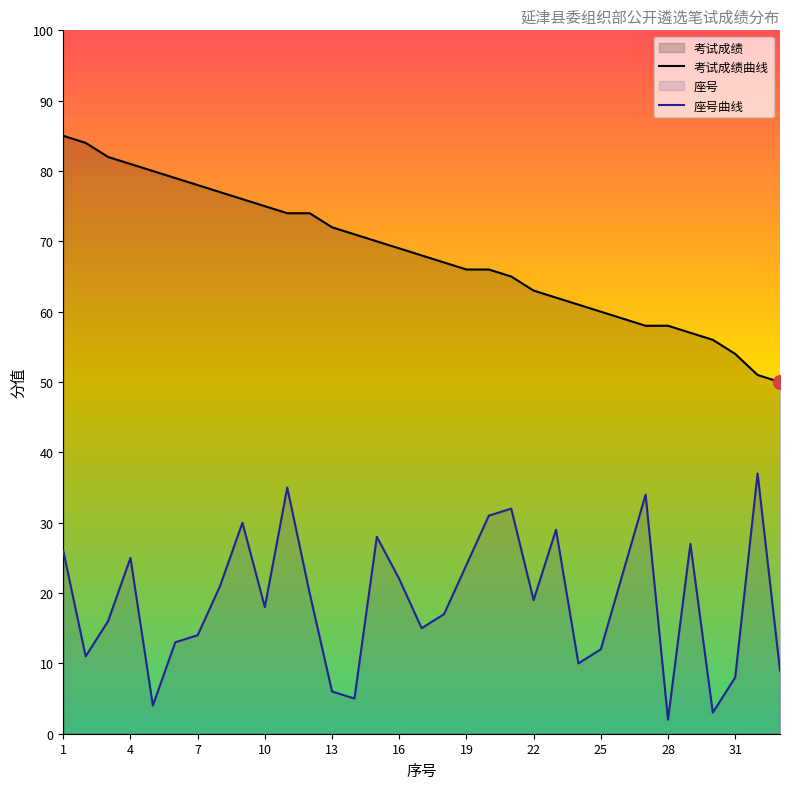

Reading right to left, extract all data points from this chart.

考试成绩曲线: 50	51	54	56	57	58	58	59	60	61	62	63	65	66	66	67	68	69	70	71	72	74	74	75	76	77	78	79	80	81	82	84	85
座号曲线: 9	37	8	3	27	2	34	23	12	10	29	19	32	31	24	17	15	22	28	5	6	20	35	18	30	21	14	13	4	25	16	11	26